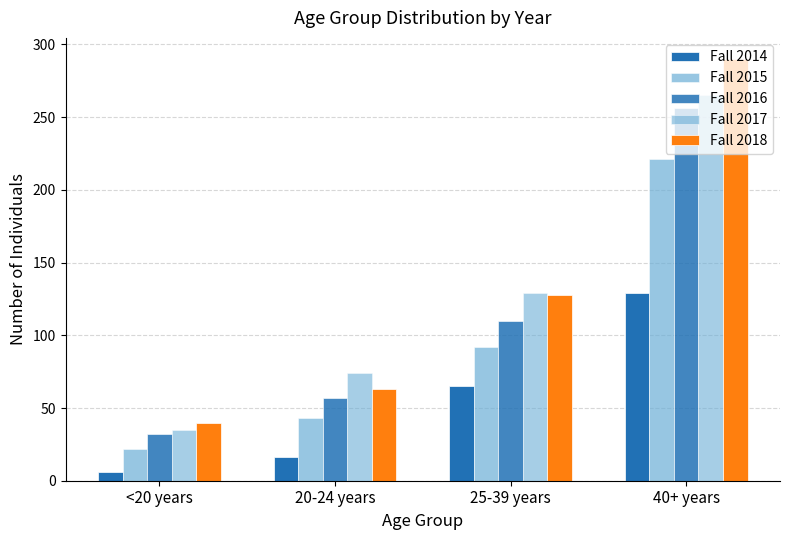

How many bars are there in total?

20